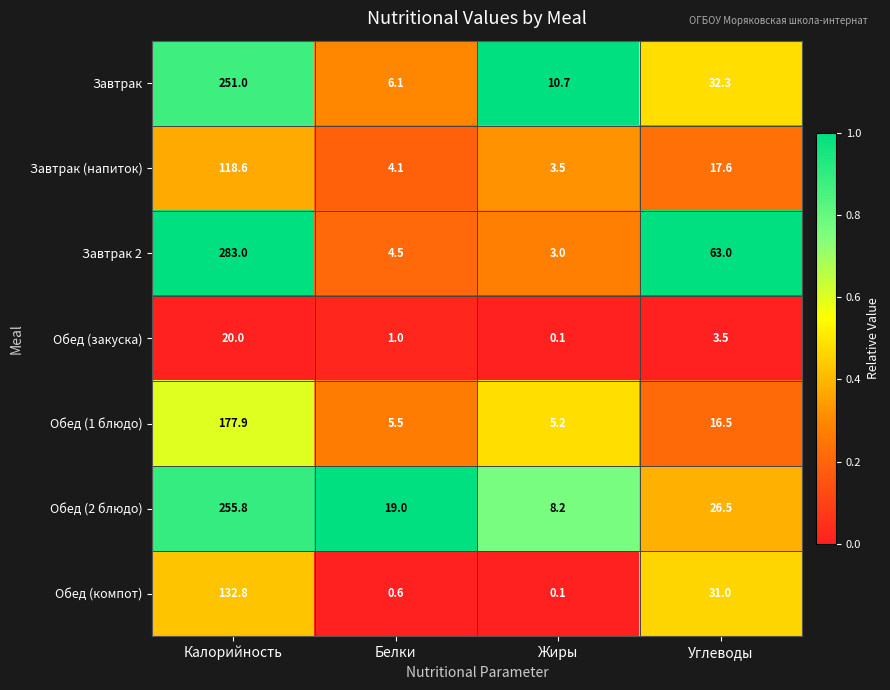

The value of Обед (1 блюдо) at Калорийность is 177.9. True or false?

True